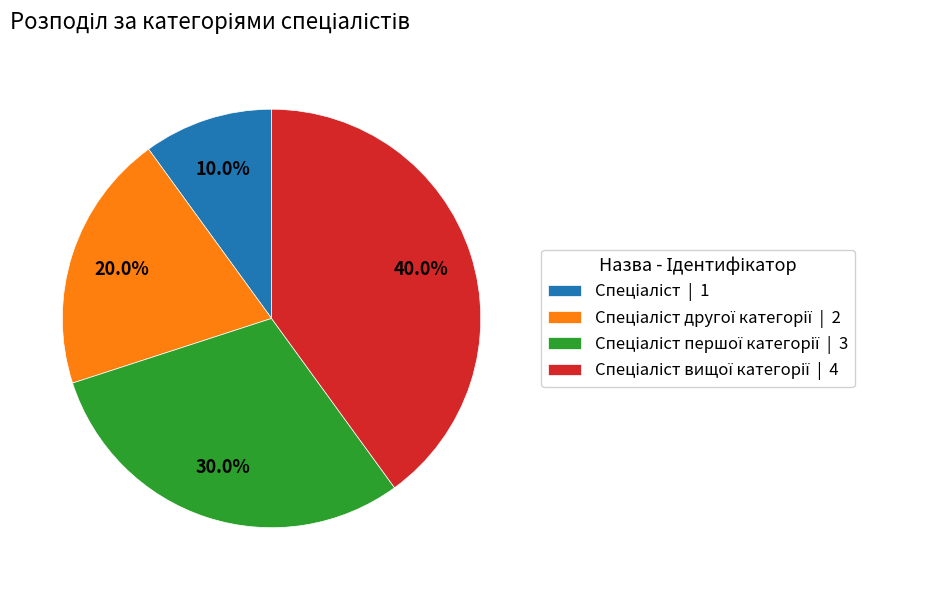

To the nearest percent, what is the difference between the largest and smallest slice percentages?

30%